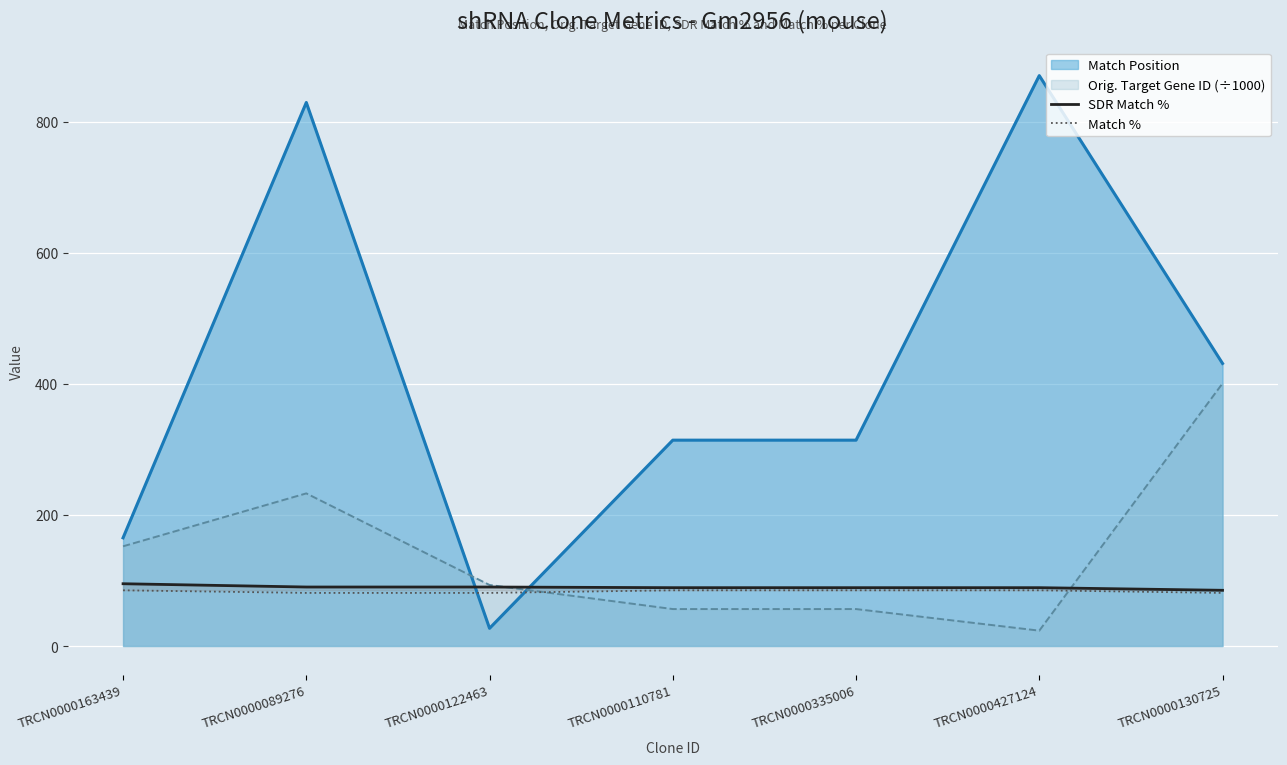

What is the difference between the Match % values at TRCN0000130725 and TRCN0000110781?

4.0